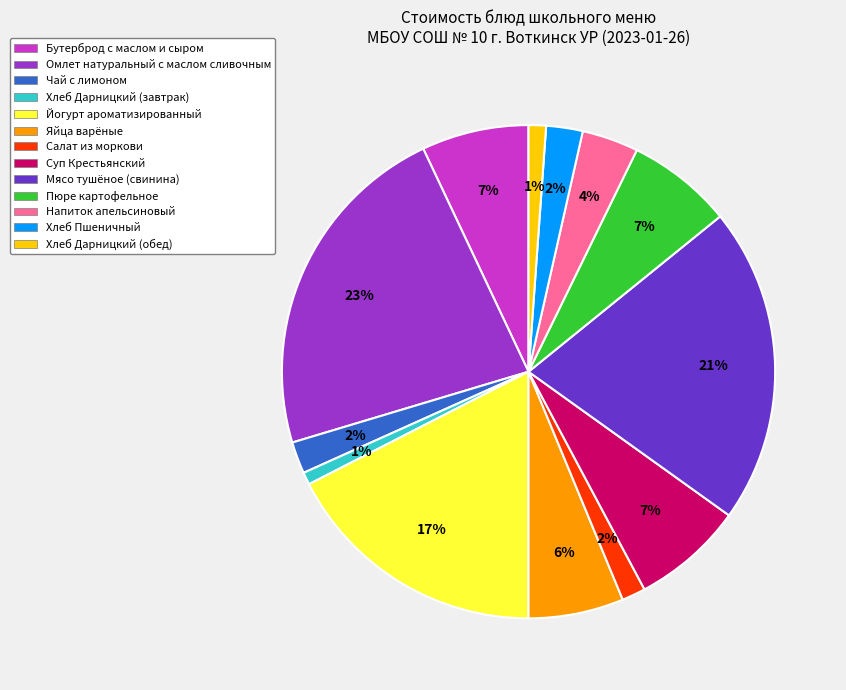

Which slice is the largest?

Омлет натуральный с маслом сливочным